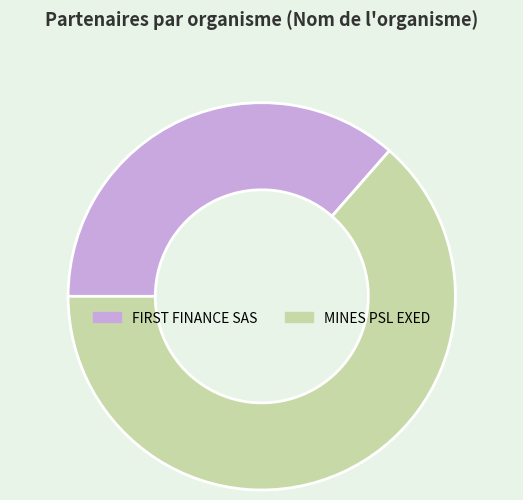

How many slices are in this pie chart?

2